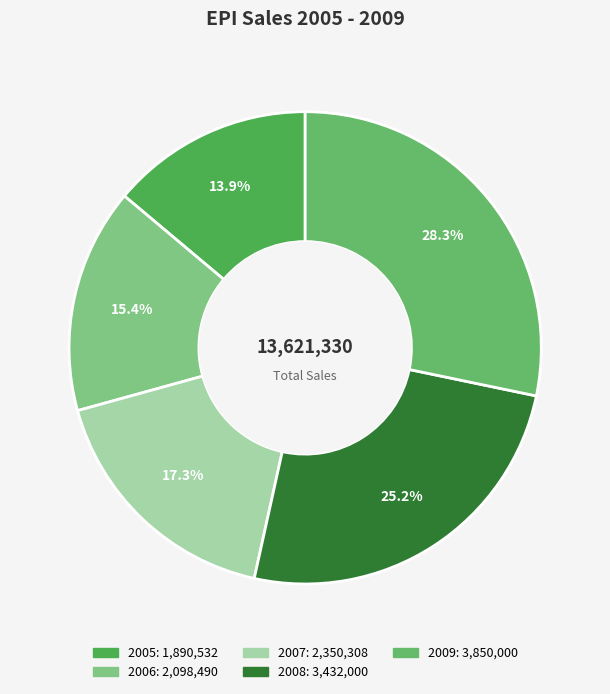

True or false: 2008 accounts for 25% of the total.

True